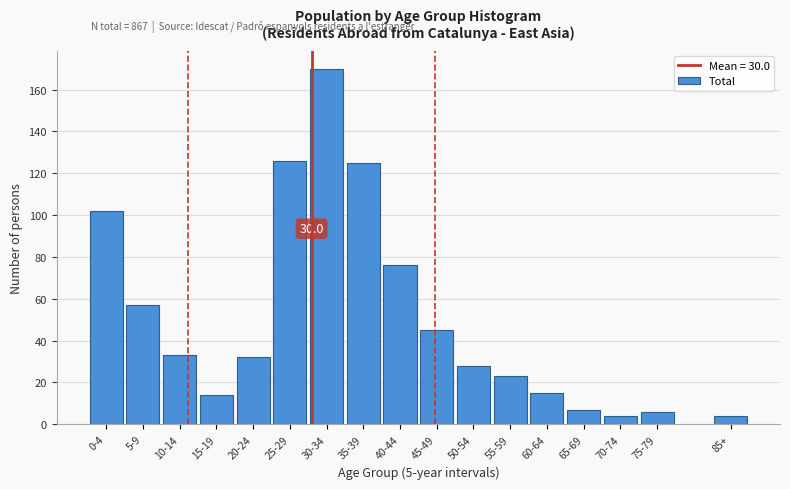

Reading left to right, extract all data points from this chart.

102	57	33	14	32	126	170	125	76	45	28	23	15	7	4	6	4